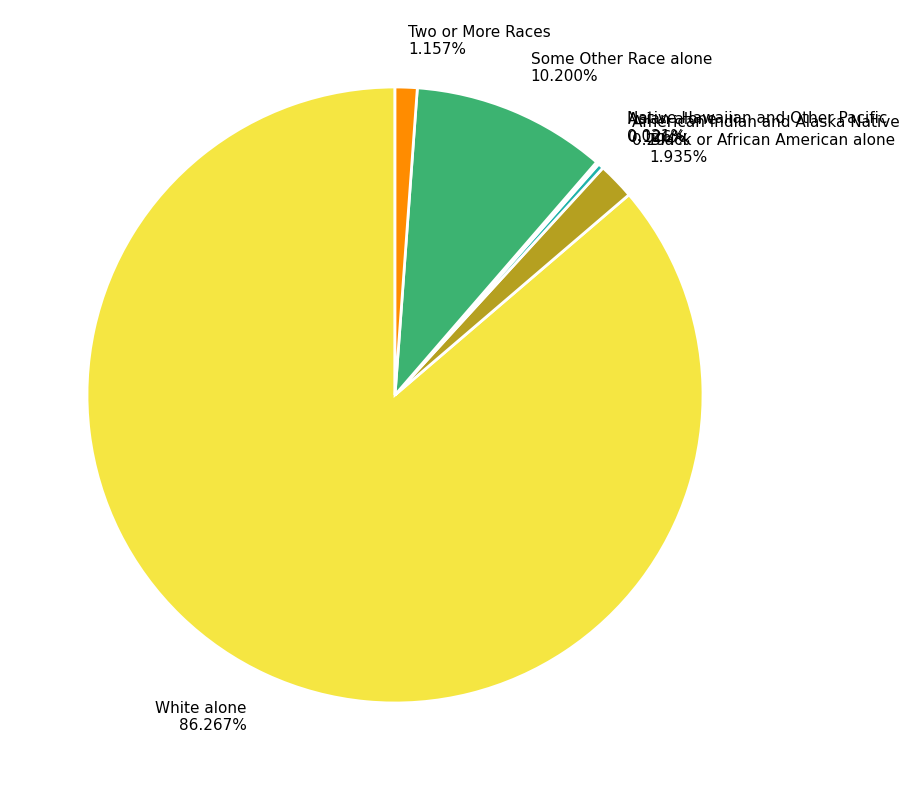

Which category accounts for the majority?

White alone